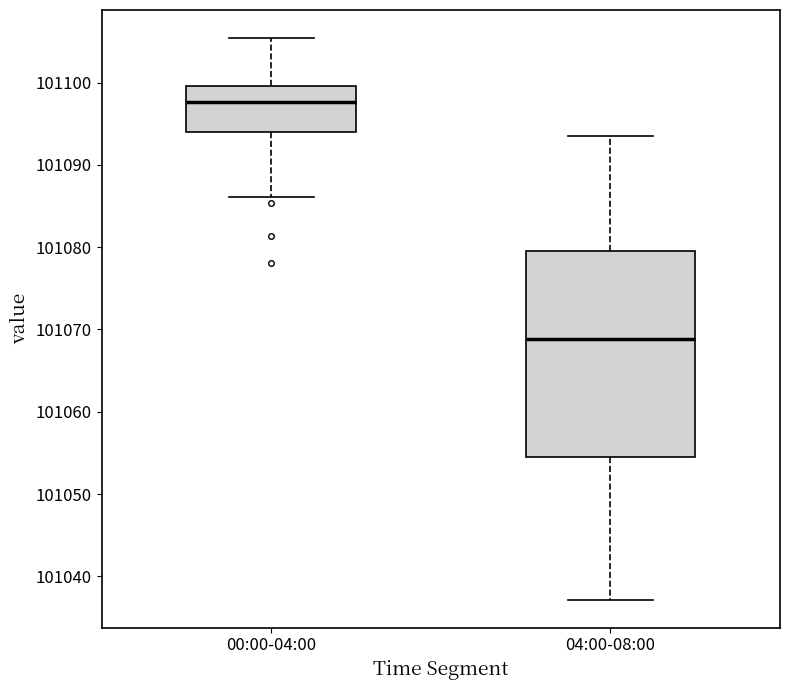

Which box's median line is the lowest?

04:00-08:00